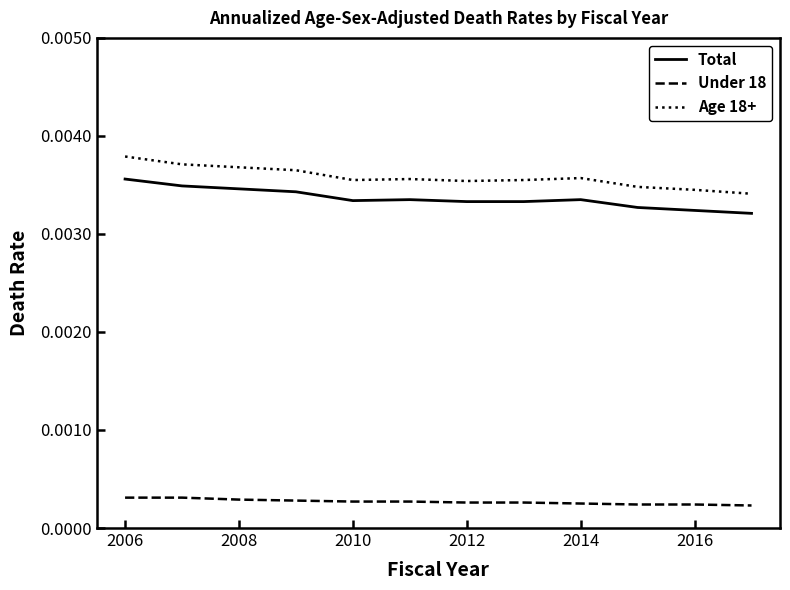

What are all the series names shown in the legend?

Total, Under 18, Age 18+